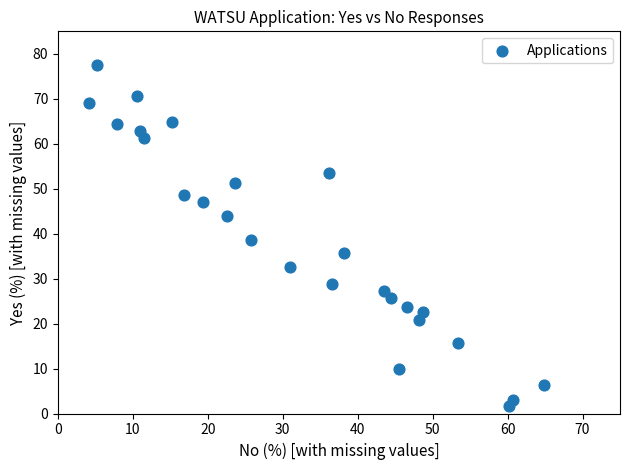

What is the range of Y values (max minus min)?

75.9